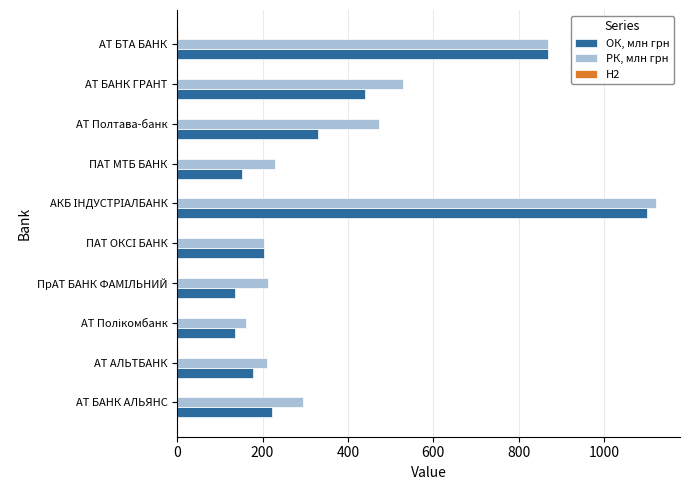

What is the maximum value shown in the chart?

1122.0